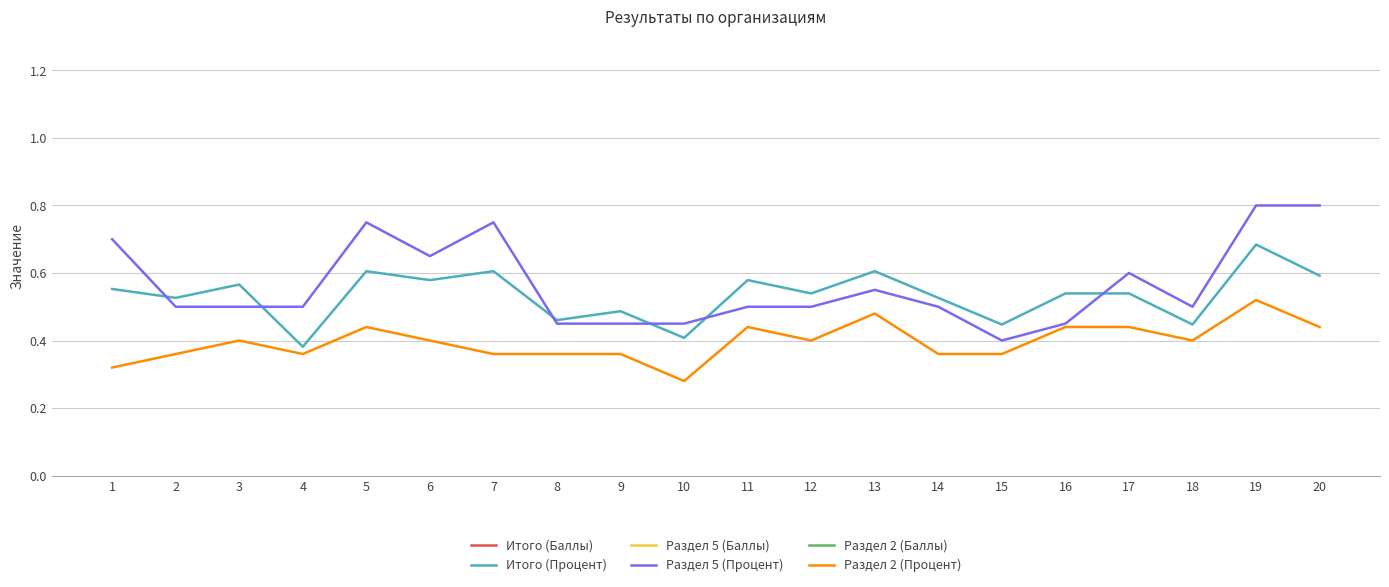

What is the average value of the Раздел 5 (Баллы) series?

11.3